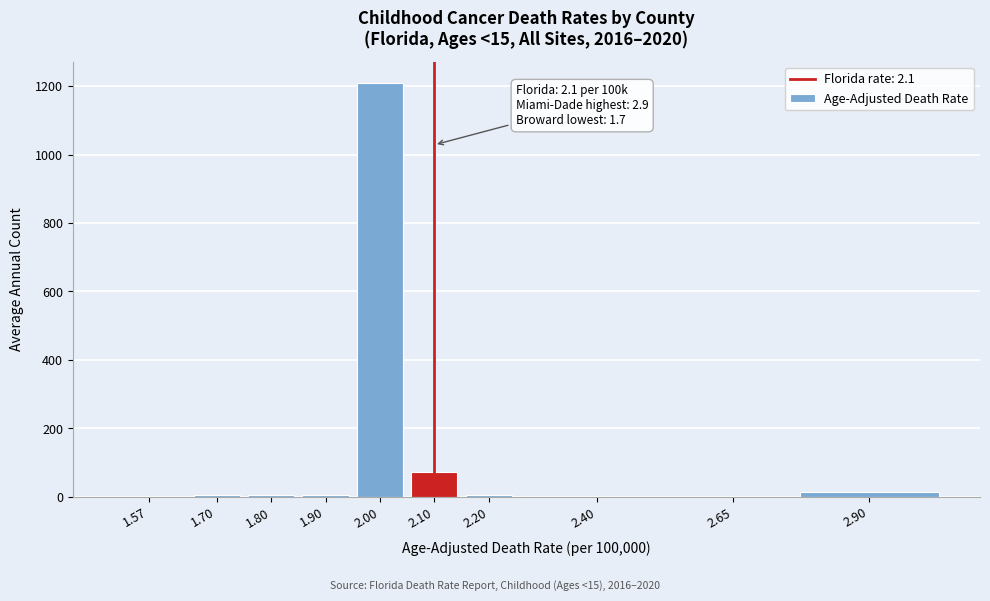

The value at 1.57 is 0. True or false?

True